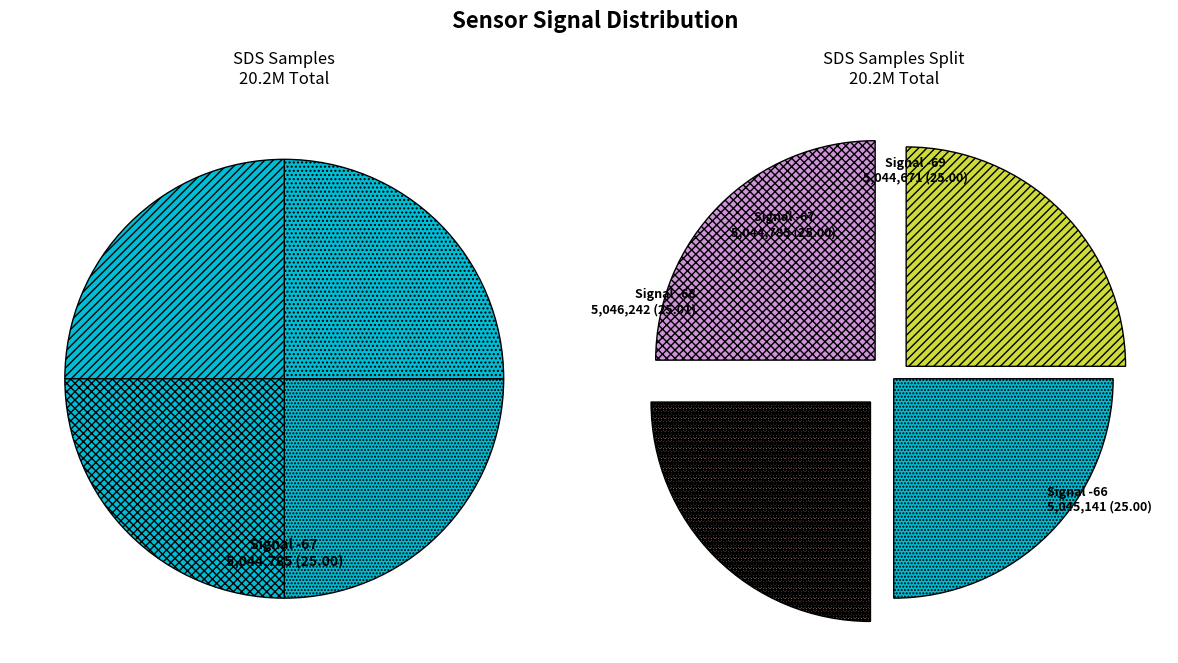

The 22 slice represents 15% of the pie. True or false?

False